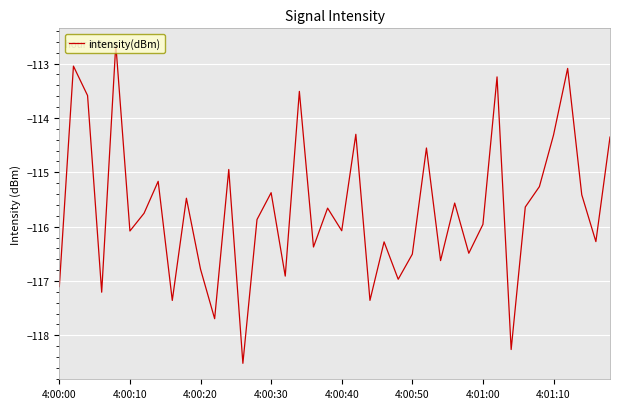

How many distinct data groups are displayed?

1